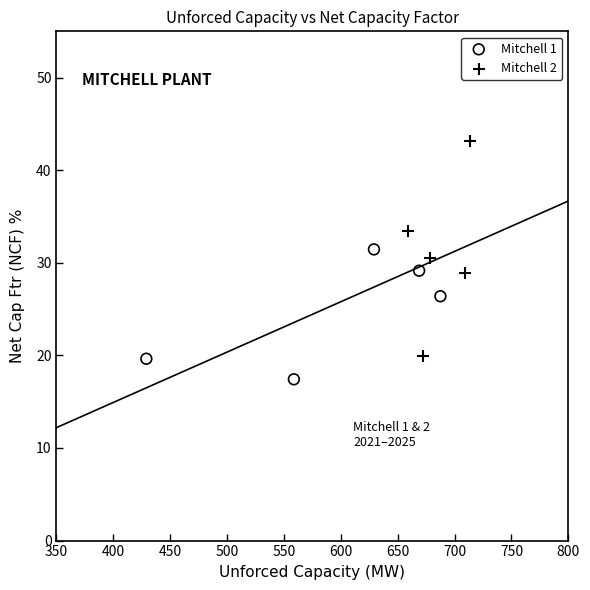

Which series reaches the minimum Y coordinate?

Mitchell 1